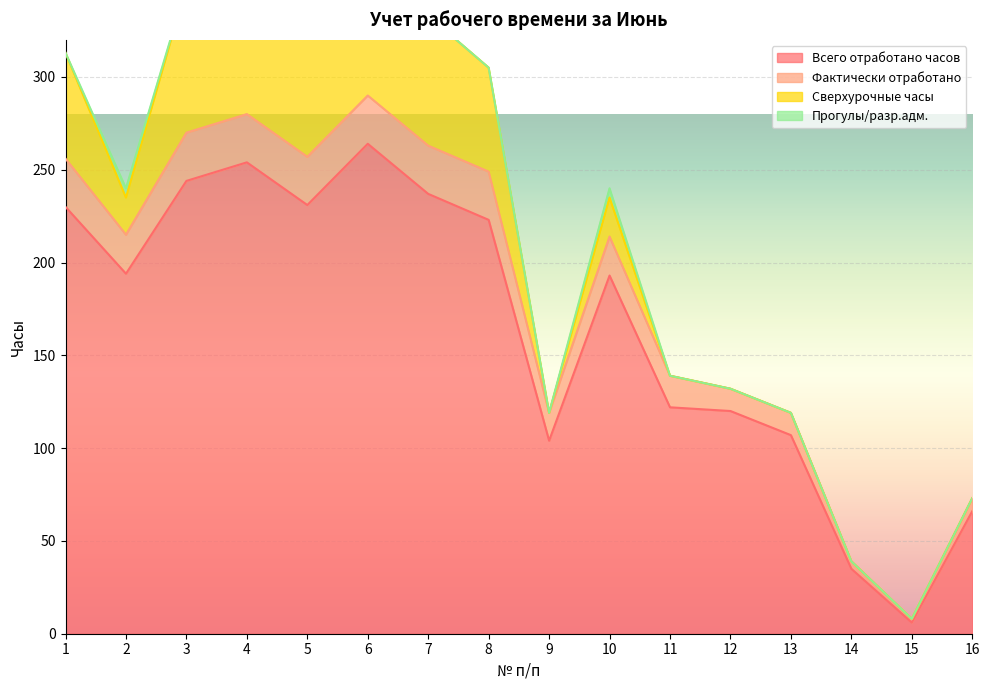

What value does the Фактически отработано series have at 4, to the nearest 10?

280